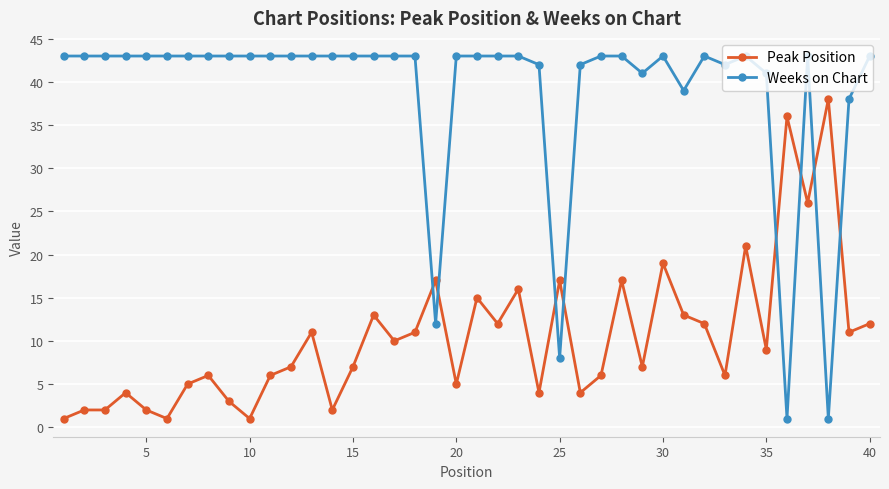

How many intersections are there between Weeks on Chart and Peak Position?

8